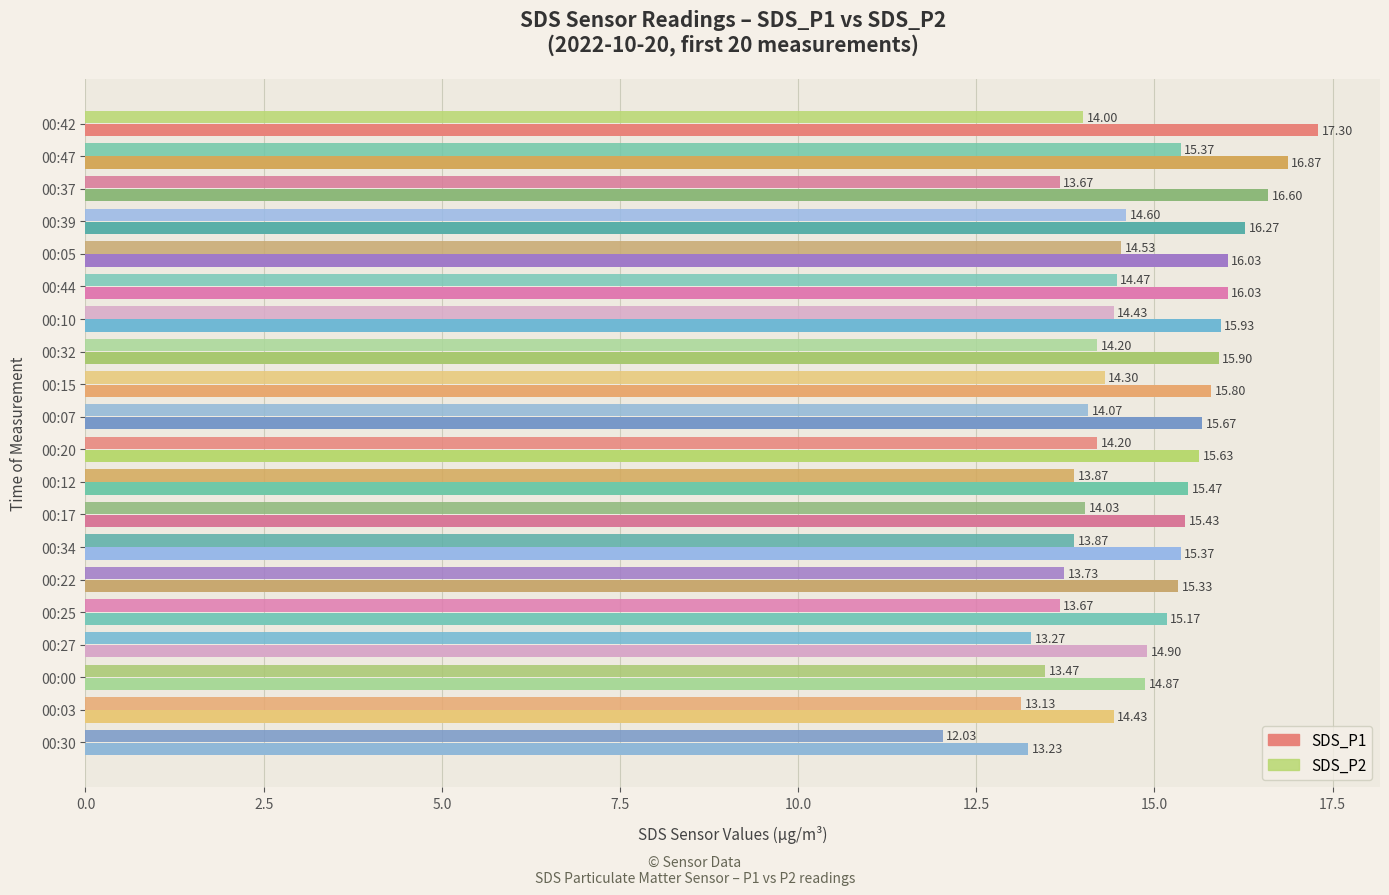

List the series in order of their peak value, highest first.

SDS_P1, SDS_P2